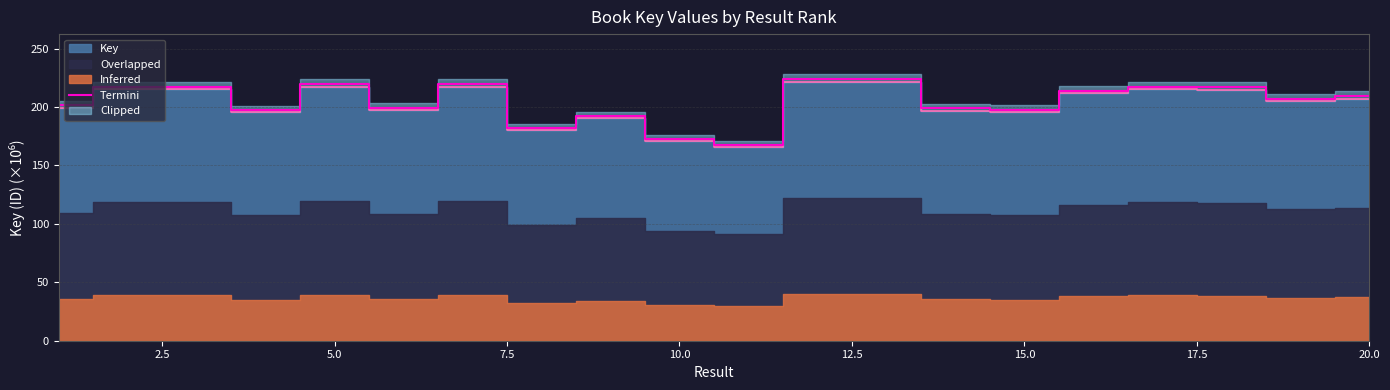

Is it true that Termini equals 209.3 at 20.0?

True